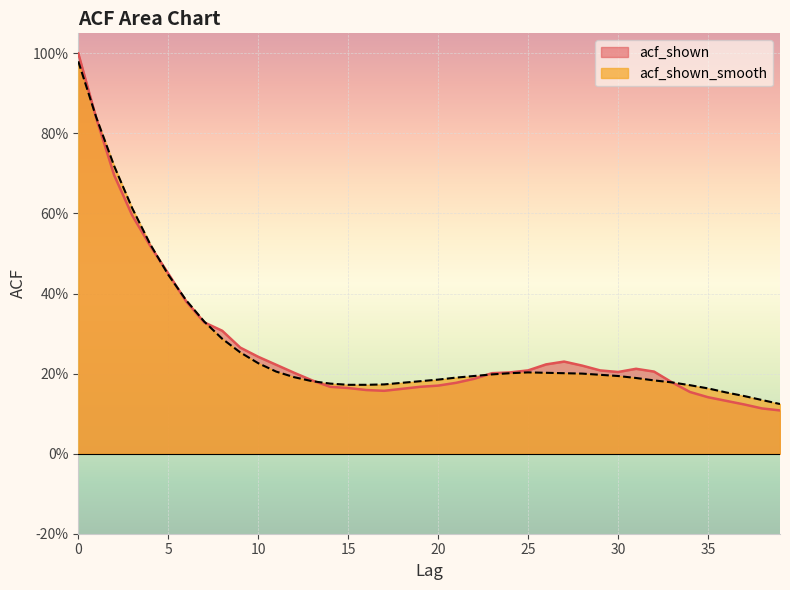

What is the difference between the acf_shown_smooth values at 1 and 36?

0.7